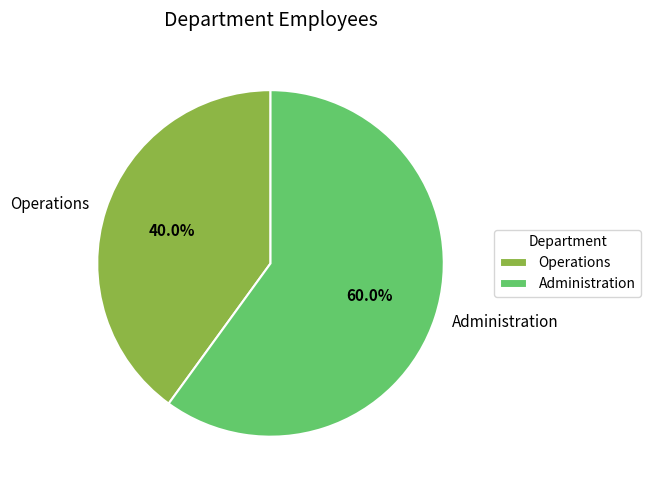

Is the sum of Operations and Administration greater than half?

Yes